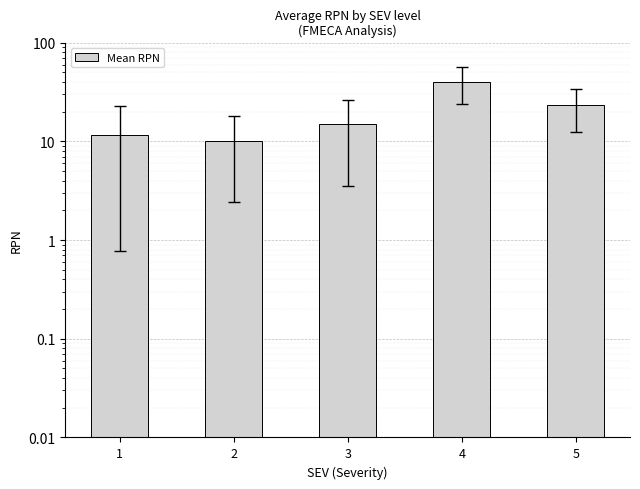

Which label corresponds to the smallest value in the chart?

2